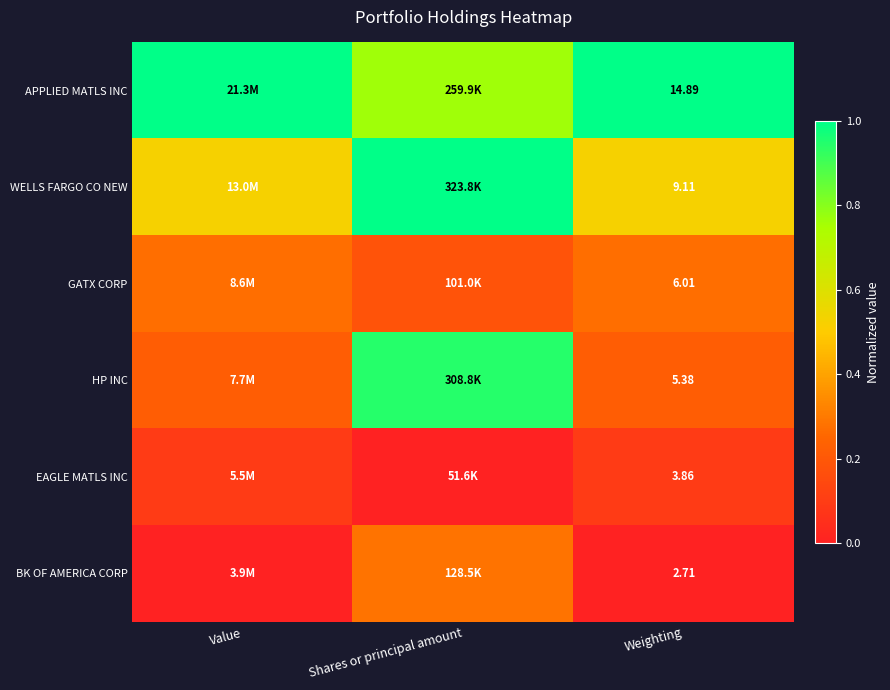

At how many categories does at least one series exceed 0?

3